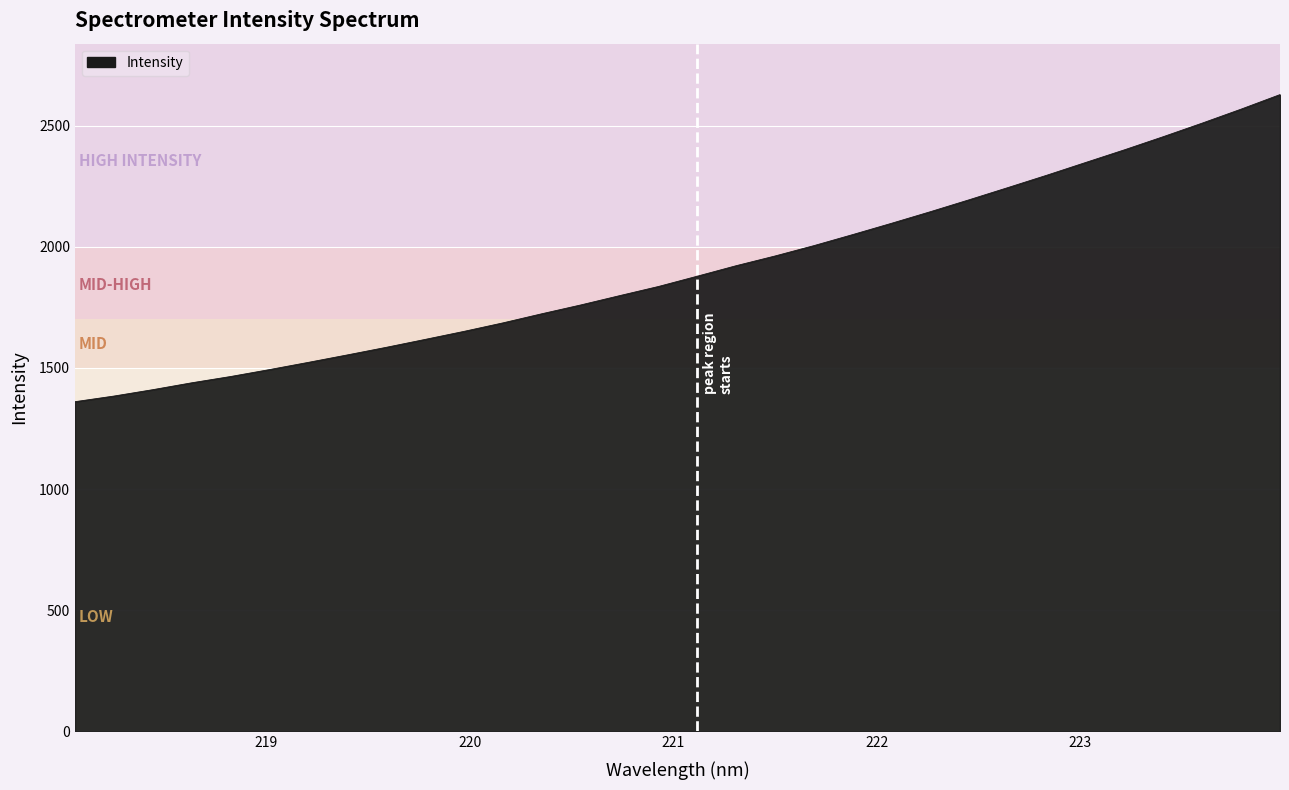

What is the minimum value shown in the chart?

1360.7